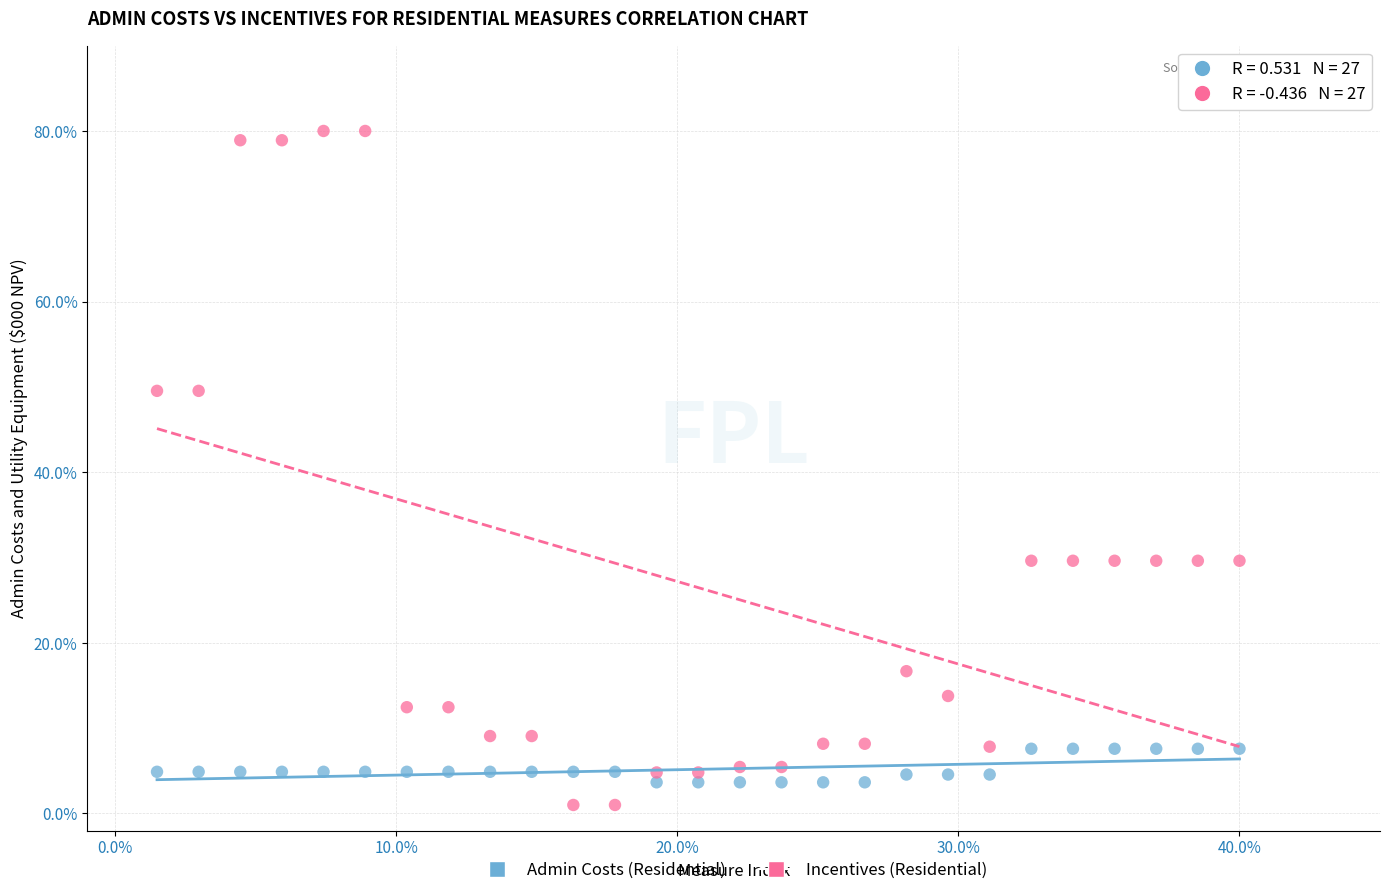

Across all data points, what is the range of Y values (max minus min)?

79.0